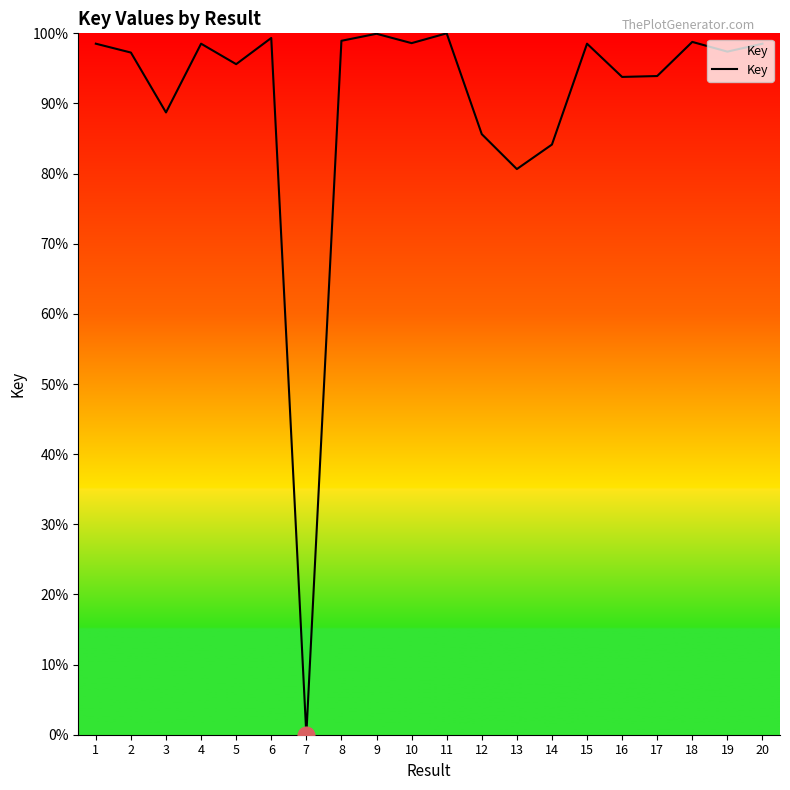

At which category does the data reach its first local peak?

4